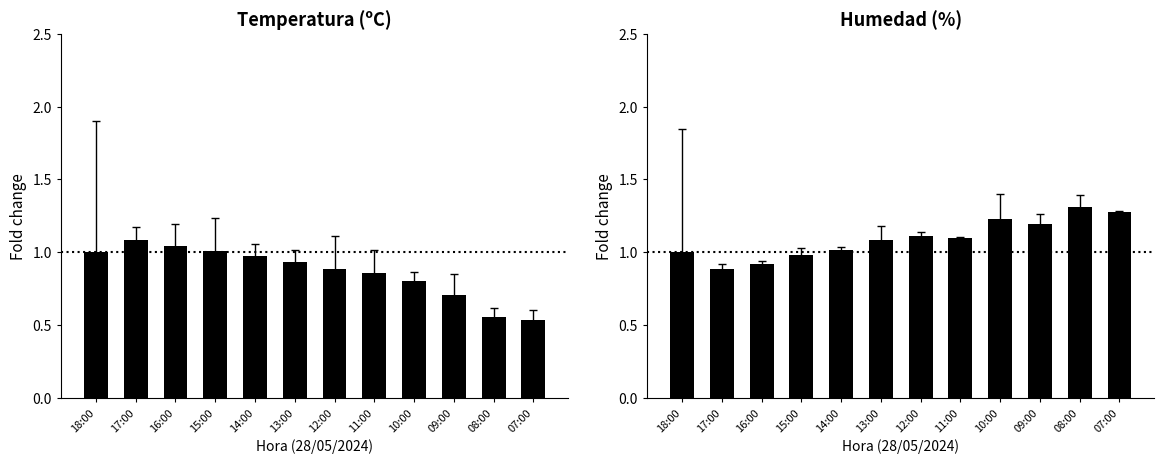

What is the label of the 8th bar from the right?

14:00